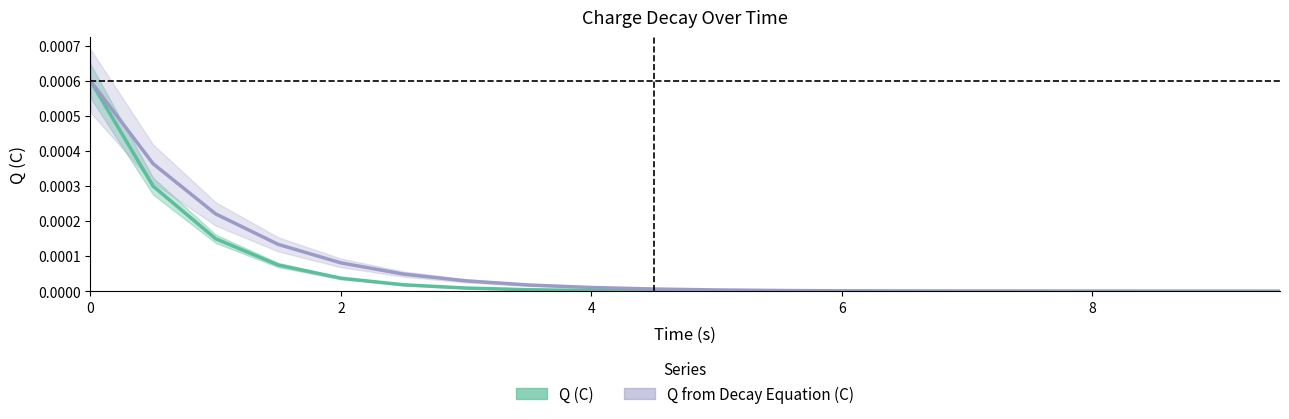

Count the number of data series in this chart.

2